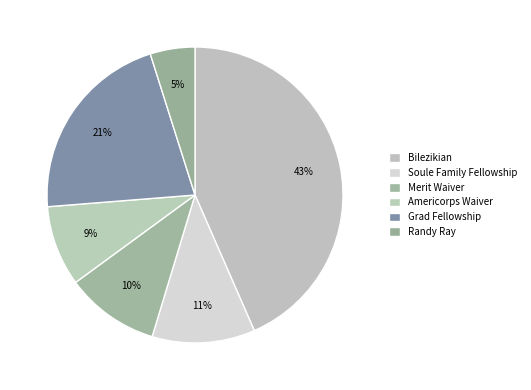

Approximately how many times larger is the value at Randy Ray compared to Grad Fellowship?

0.2